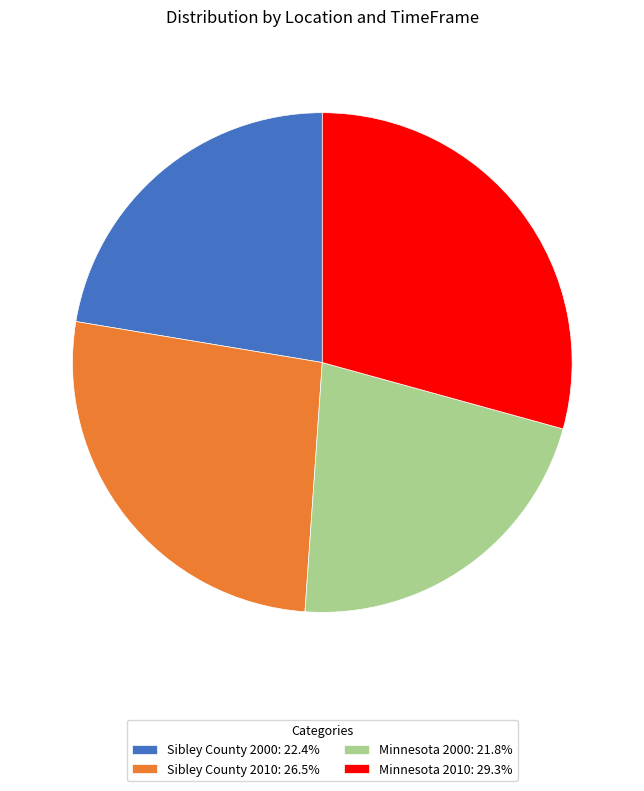

Rank the categories by value from lowest to highest.

Minnesota 2000, Sibley County 2000, Sibley County 2010, Minnesota 2010